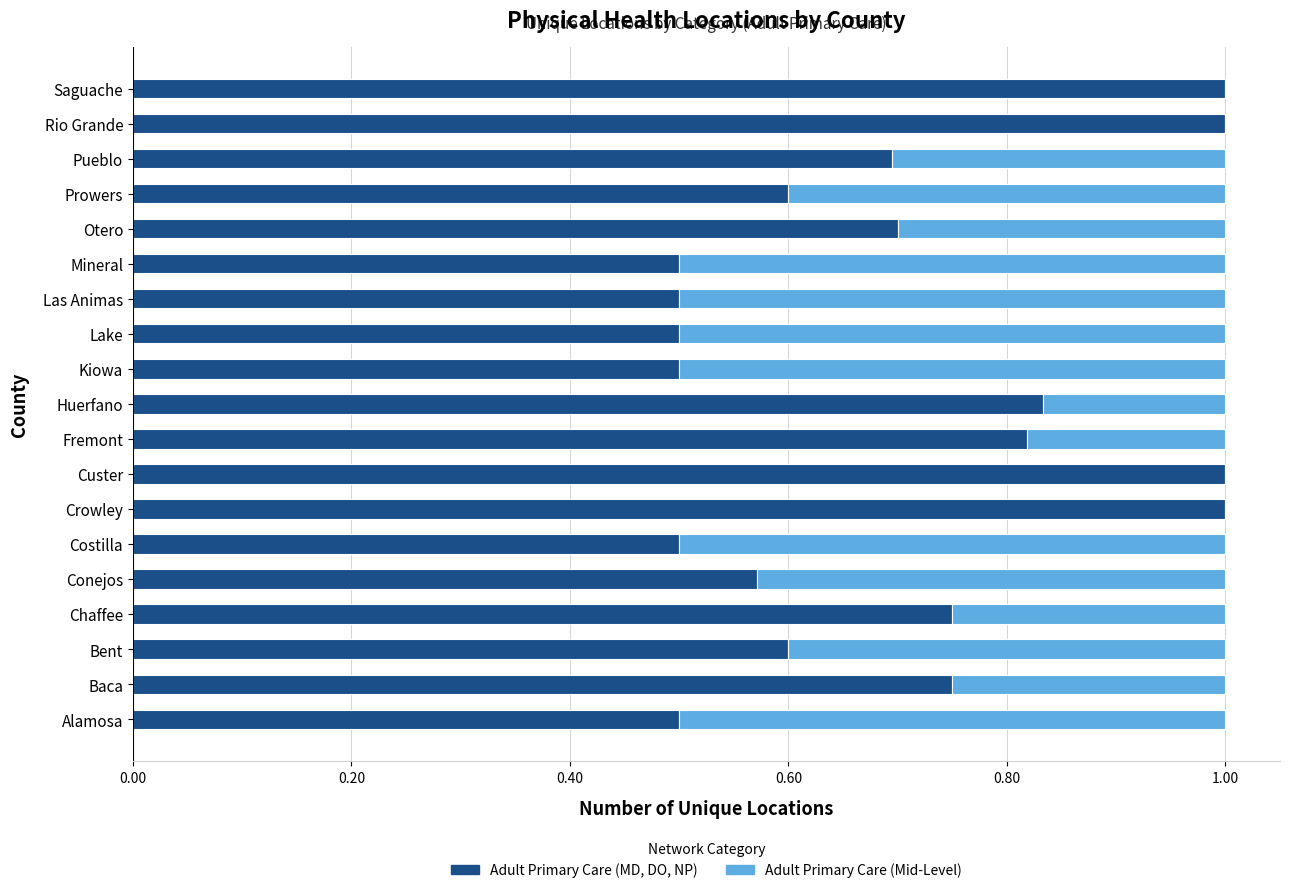

What is the total value across all series at Baca?

1.0